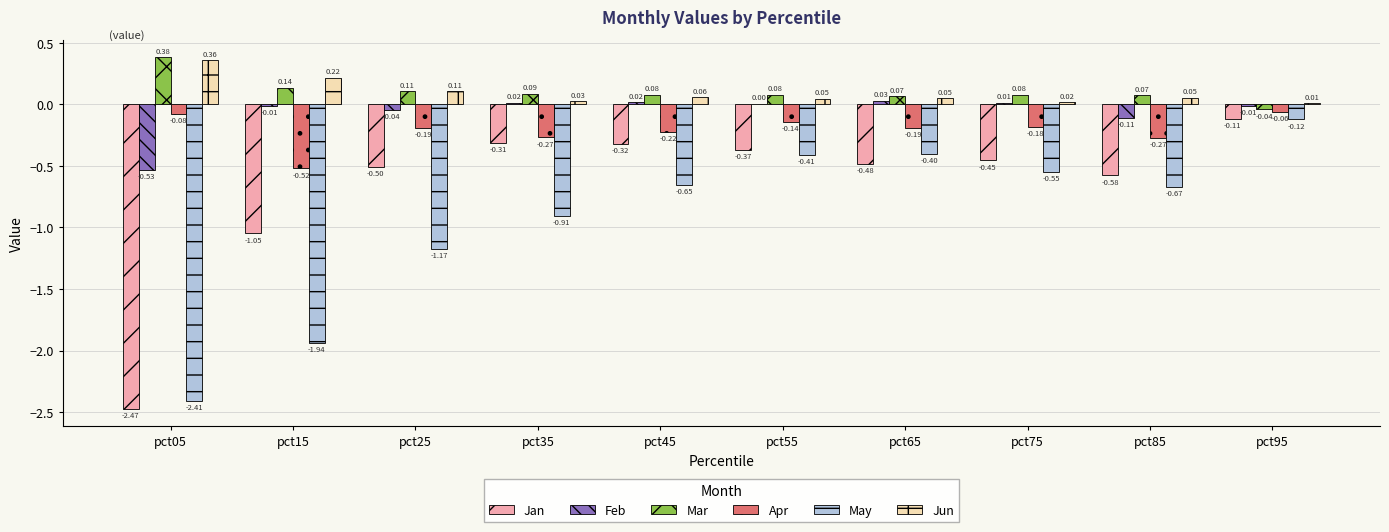

Between pct85 and pct95, which series saw the biggest shift?

May